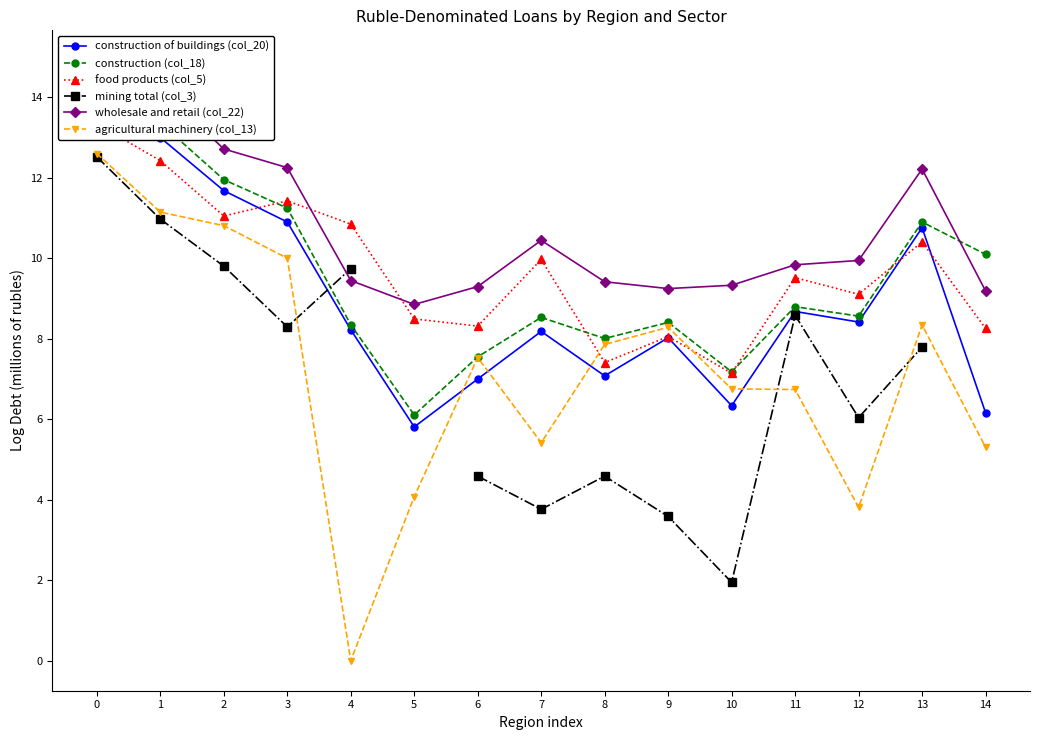

What is the value of the construction (col_18) point at the 6th from the left?

6.1